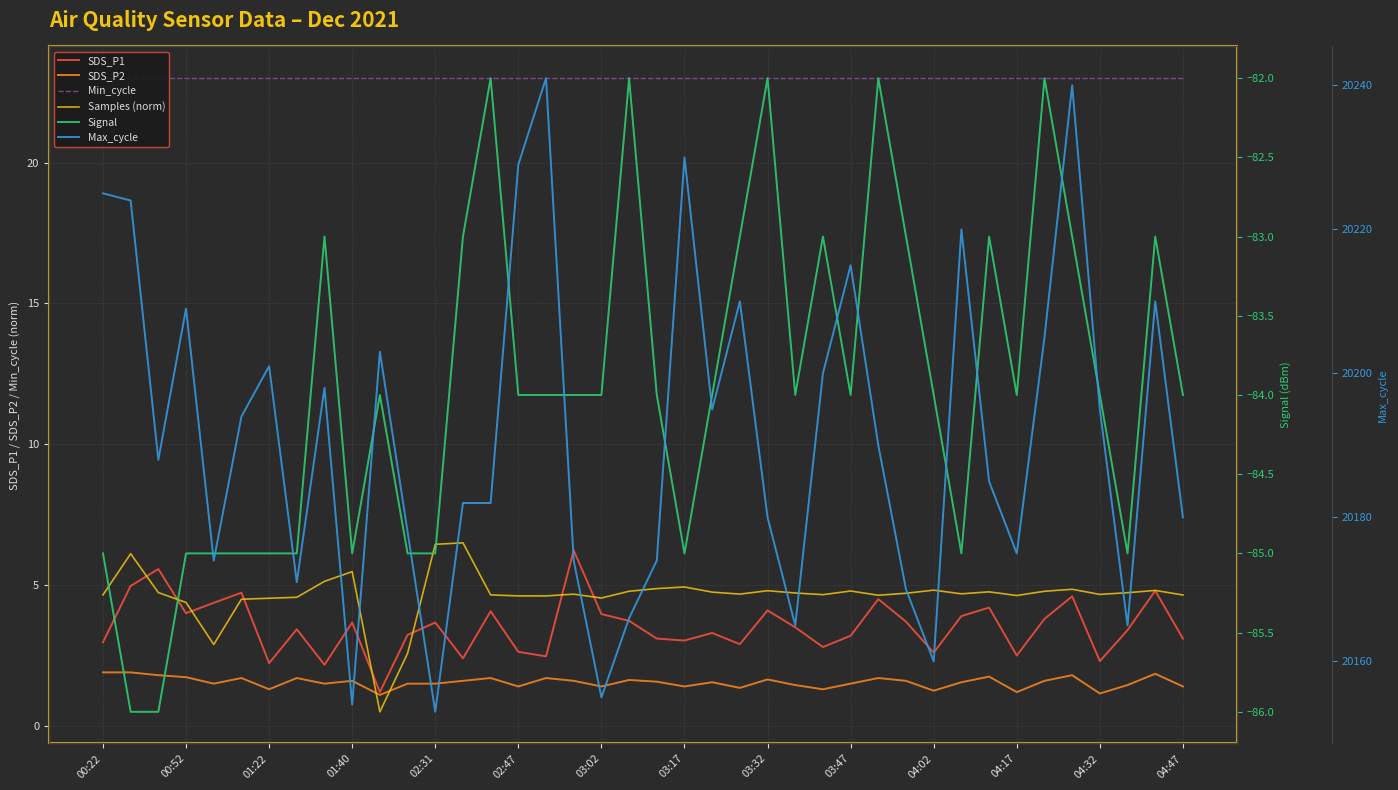

At which category does the chart reach its peak across all series?

16